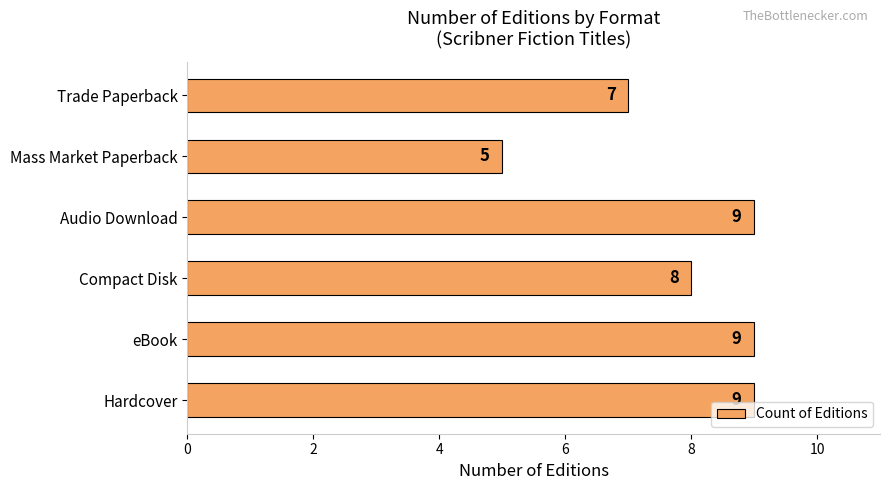

Approximately how many times larger is the value at Mass Market Paperback compared to eBook?

0.6